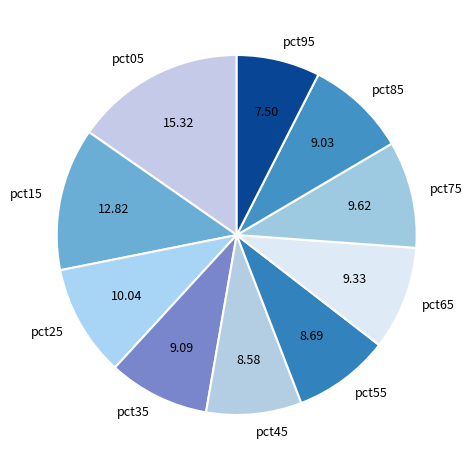

What is the largest slice in the pie chart?

pct05